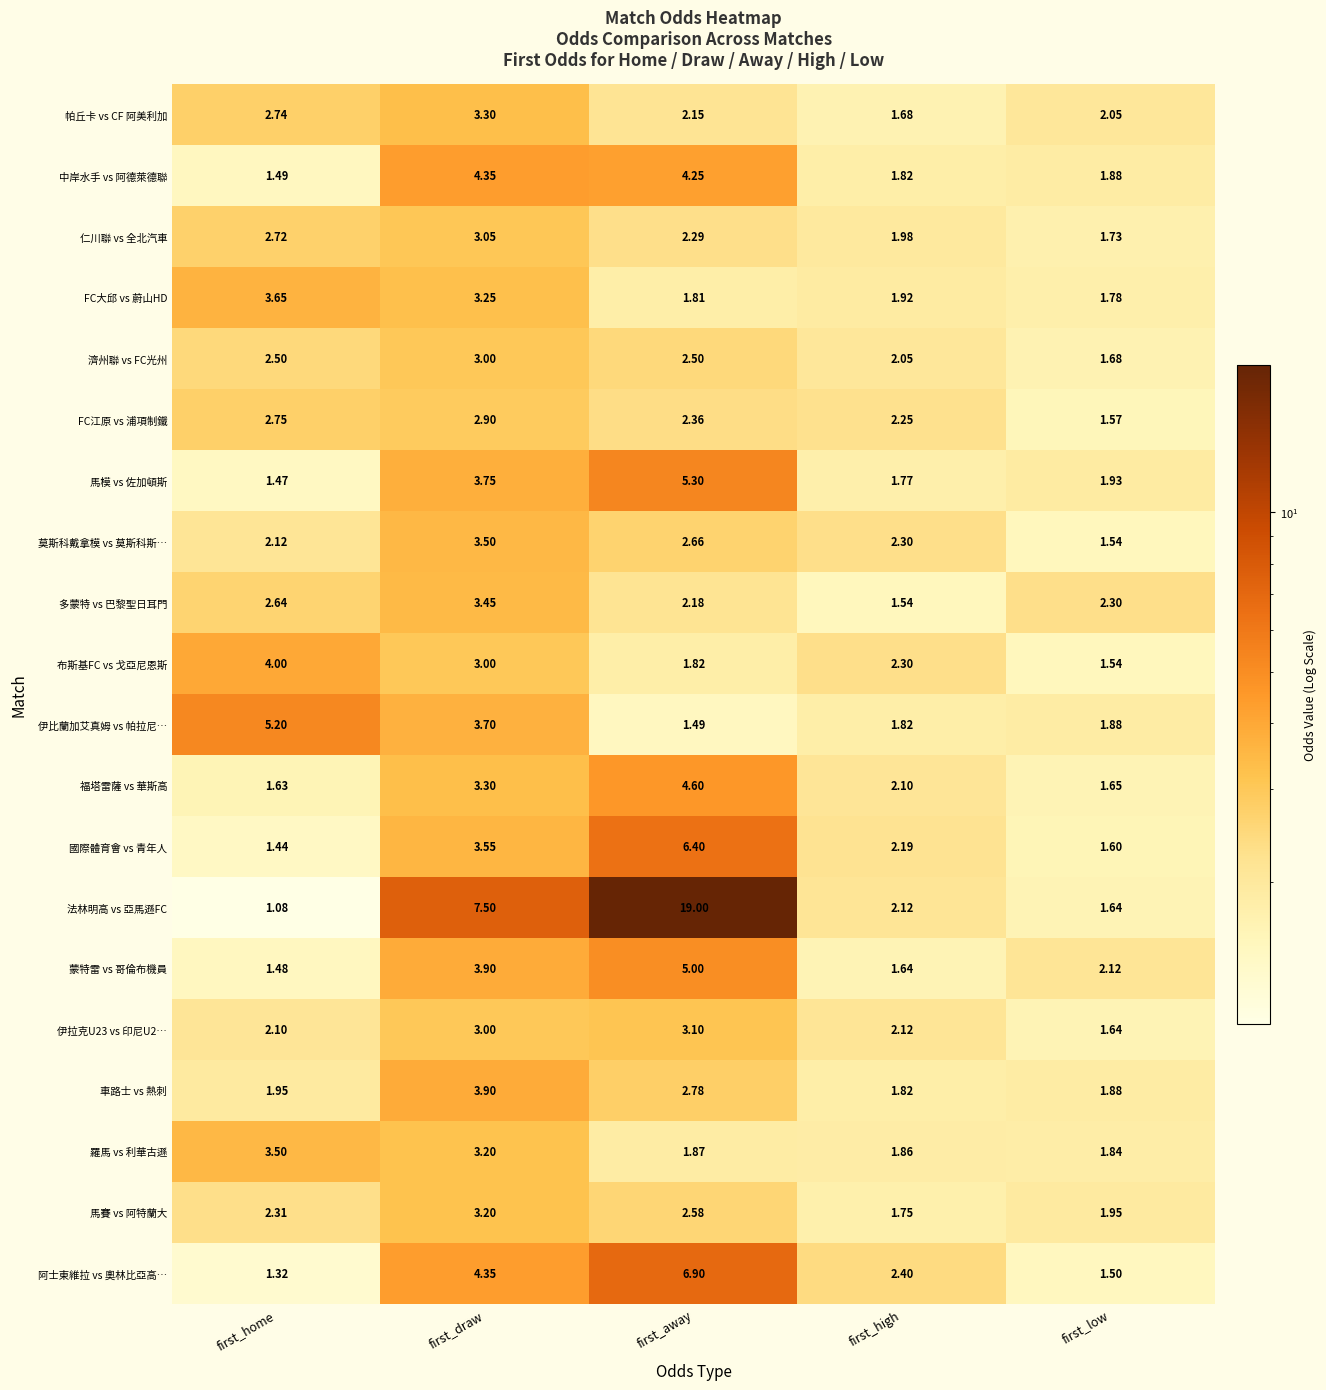

What is the total value across all series at first_low?

35.7